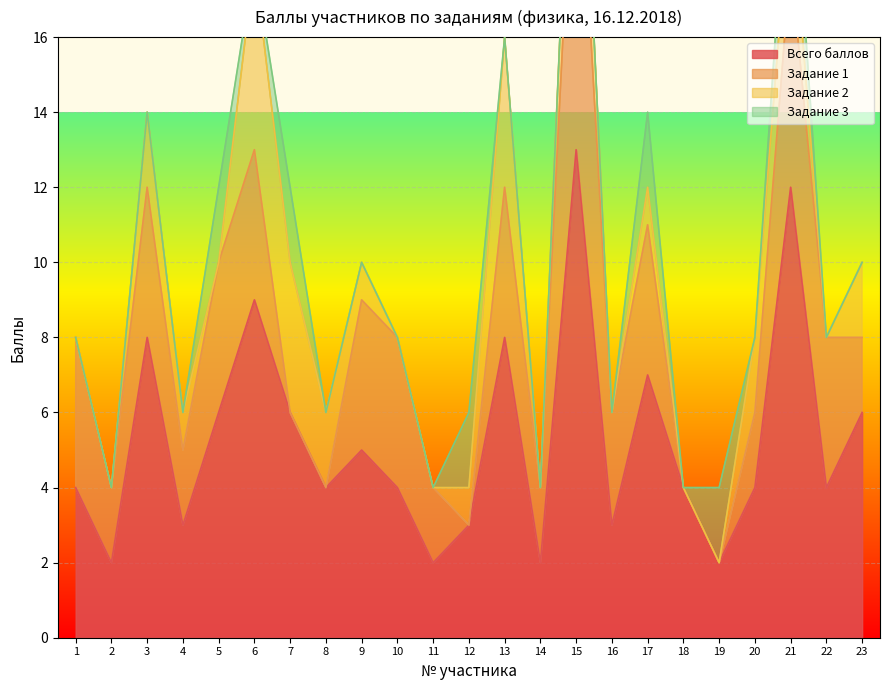

The value of Всего баллов at 7 is 9. True or false?

False